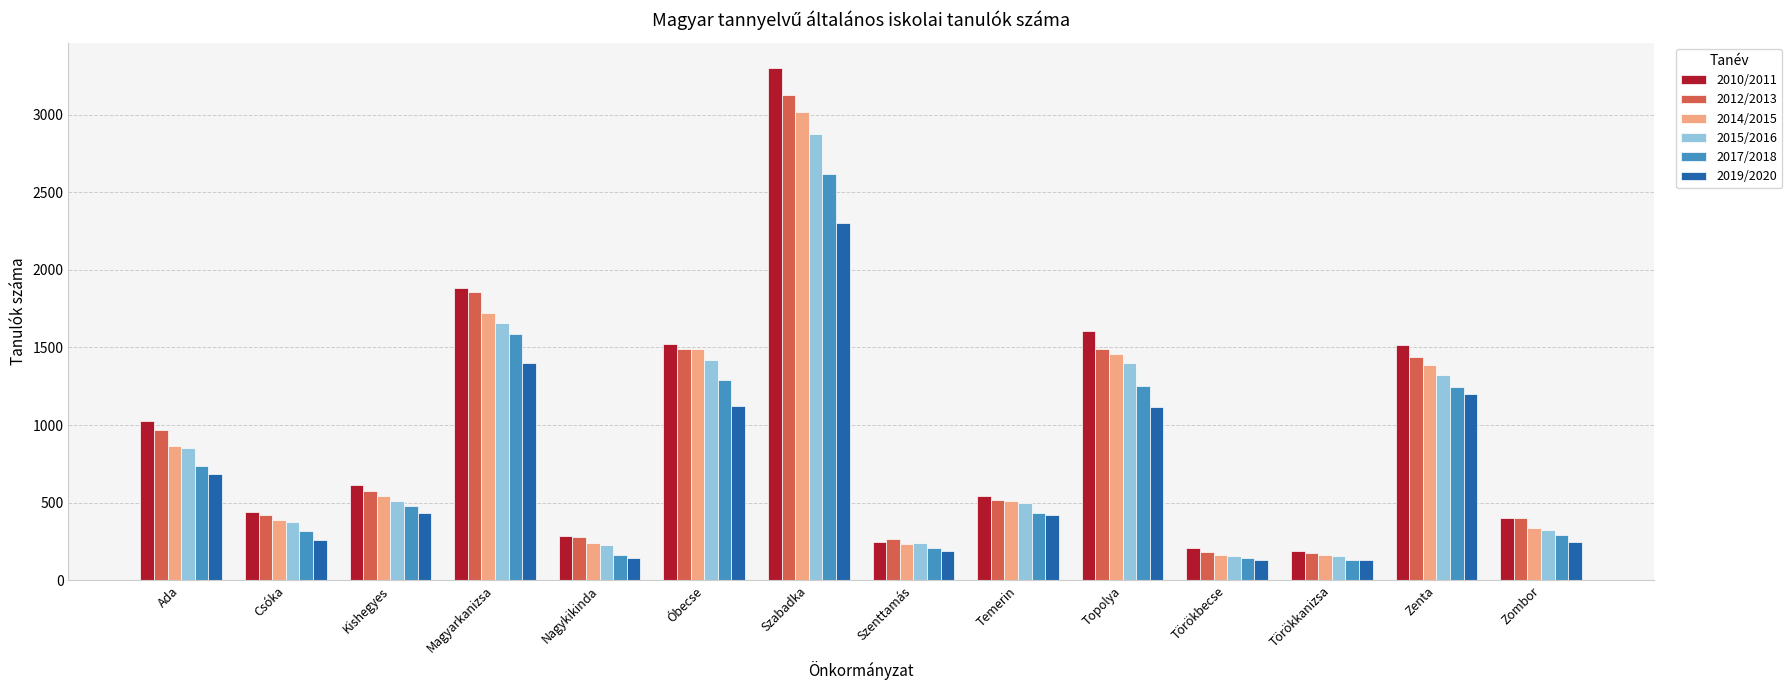

Which series has the largest range (max minus min)?

2010/2011